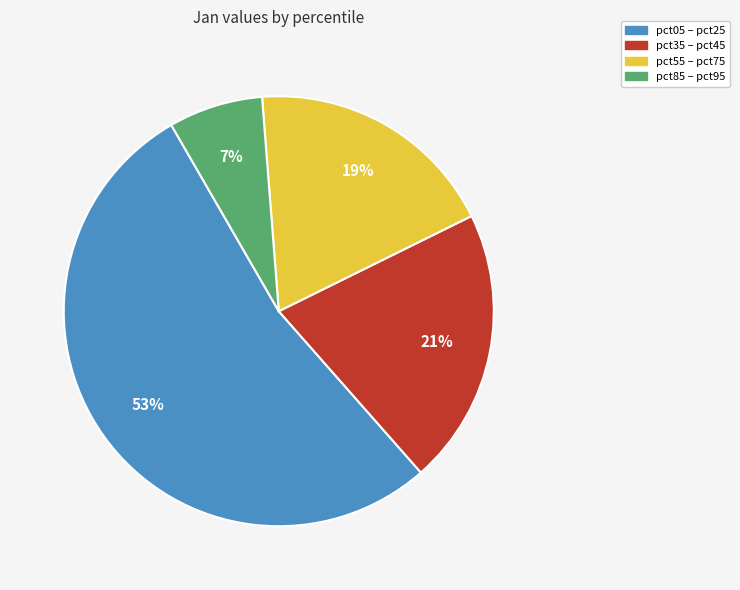

What is the smallest slice in the pie chart?

pct85 – pct95